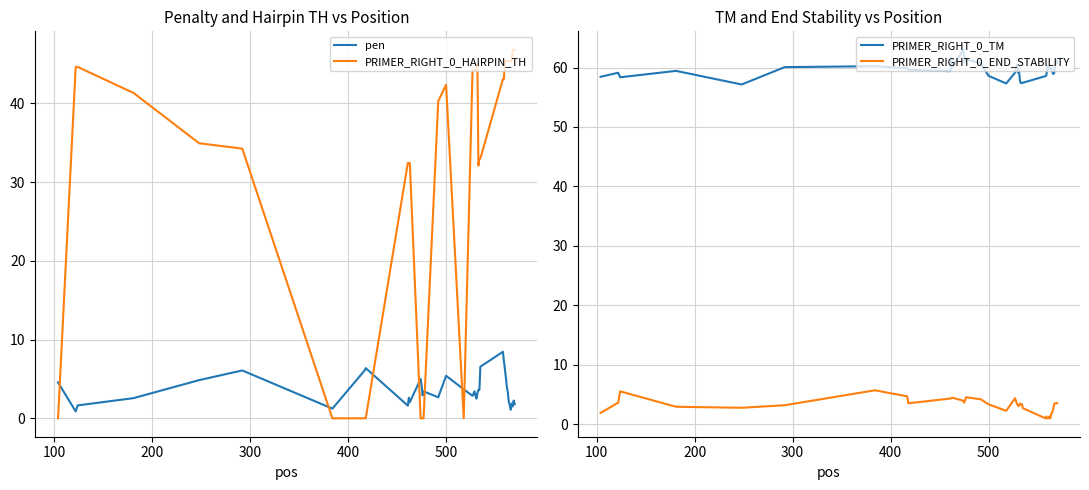

What is the minimum value for PRIMER_RIGHT_0_TM?

57.2